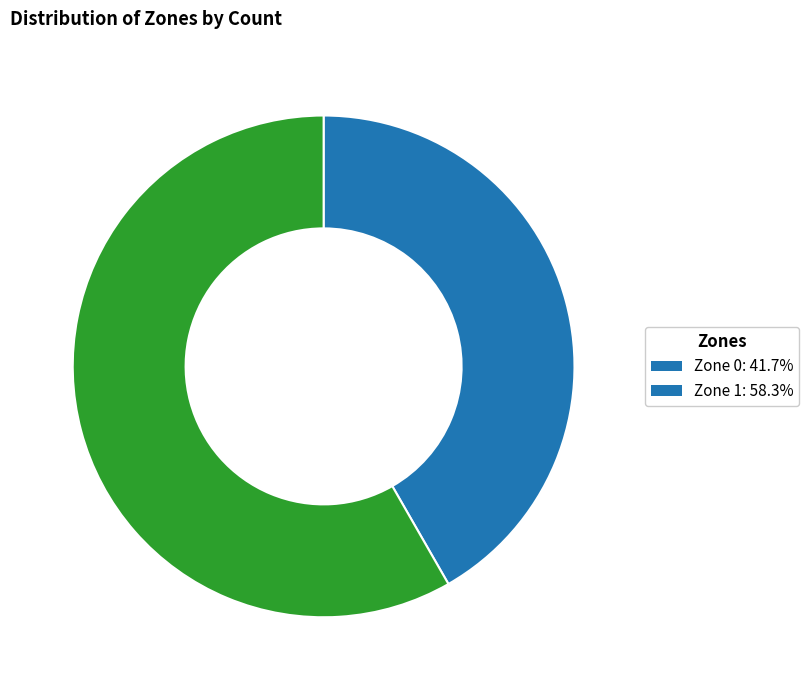

Does Zone 0: 41.7% represent more than half of the total?

No